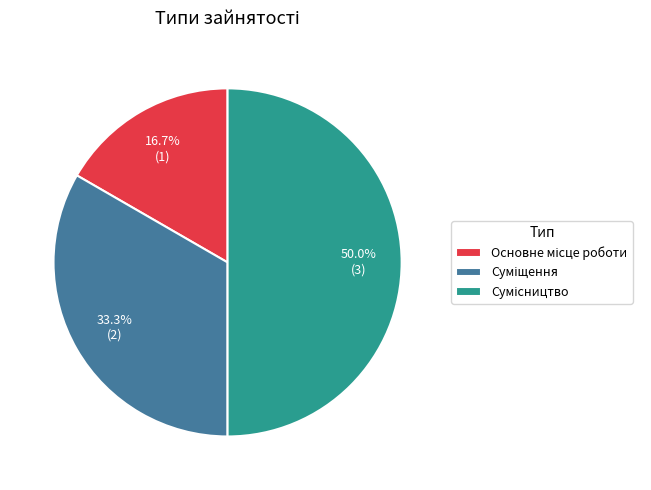

To the nearest percent, what is the difference between the largest and smallest slice percentages?

33%